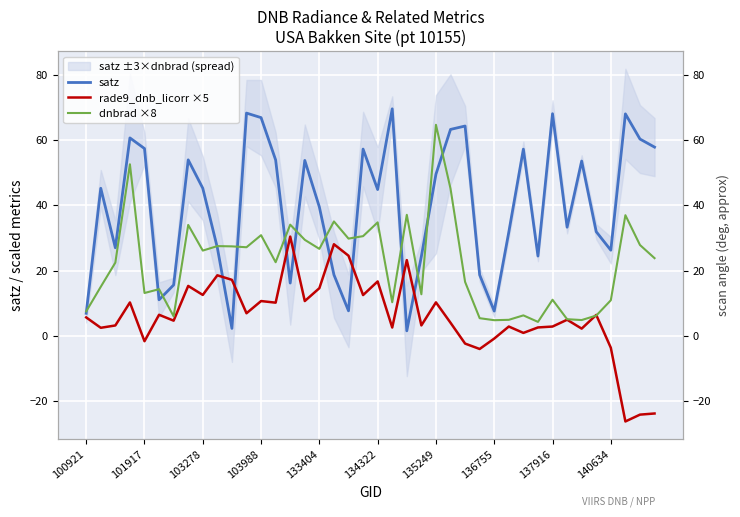

After their last crossing, which series has the higher values: satz or rade9_dnb_licorr ×5?

satz